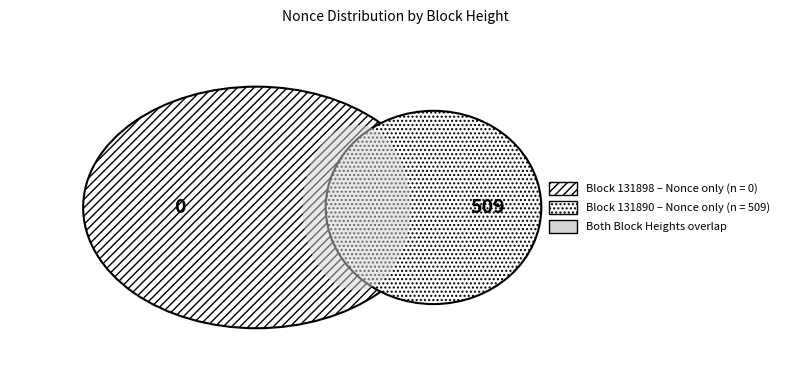

To the nearest percent, what is the difference between the largest and smallest slice percentages?

100%